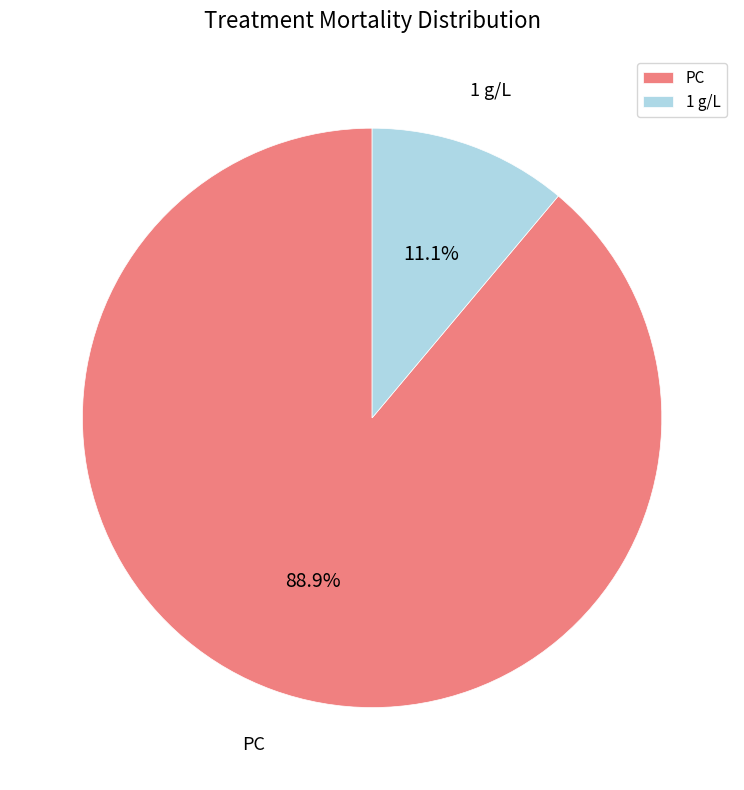

What is the smallest slice in the pie chart?

1 g/L